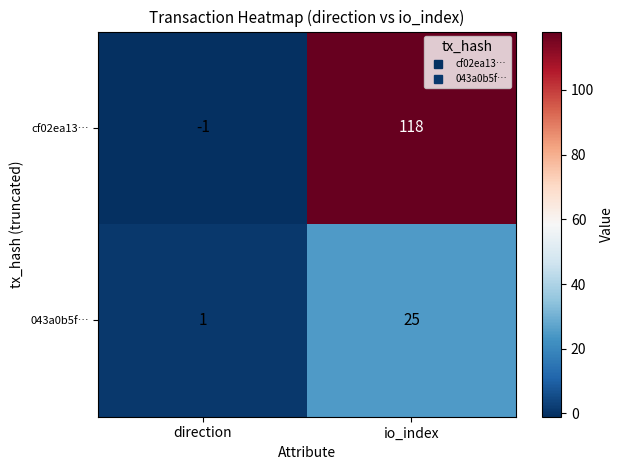

True or false: cf02ea13… has a value of -1 at direction.

True